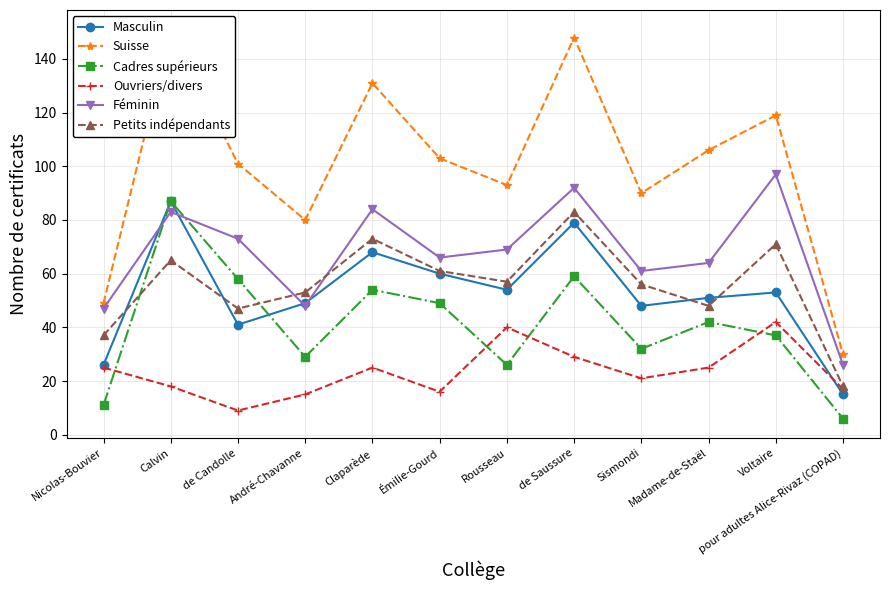

Where do Cadres supérieurs and Petits indépendants first cross each other?

Nicolas-Bouvier and Calvin